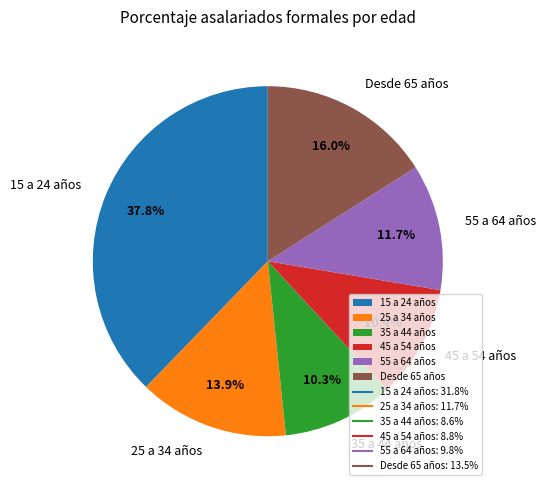

What is the ratio of the value at 45 a 54 años to the value at Desde 65 años?

0.7